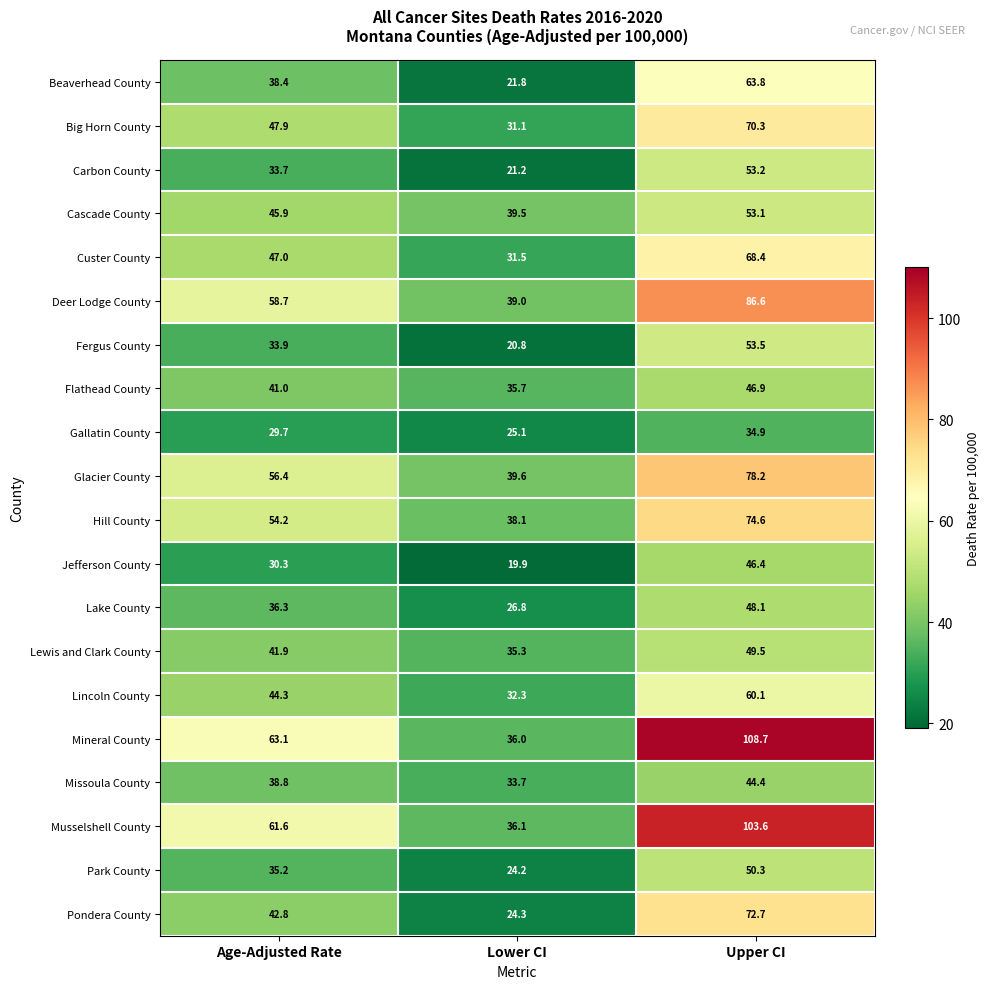

At Lower CI, list the series in order from smallest to largest.

Jefferson County, Fergus County, Carbon County, Beaverhead County, Park County, Pondera County, Gallatin County, Lake County, Big Horn County, Custer County, Lincoln County, Missoula County, Lewis and Clark County, Flathead County, Mineral County, Musselshell County, Hill County, Deer Lodge County, Cascade County, Glacier County